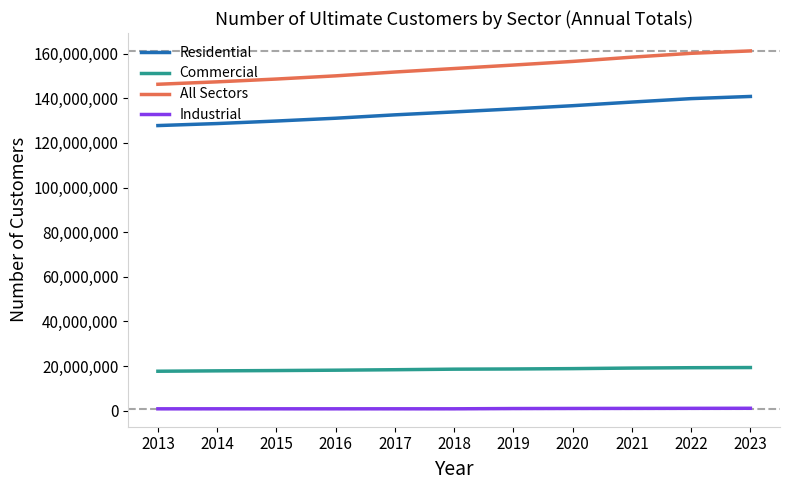

True or false: All Sectors and Commercial intersect in this chart.

False